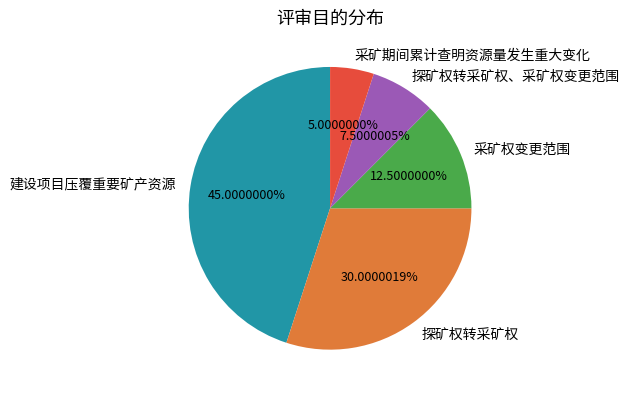

Is there a majority slice in this chart?

No